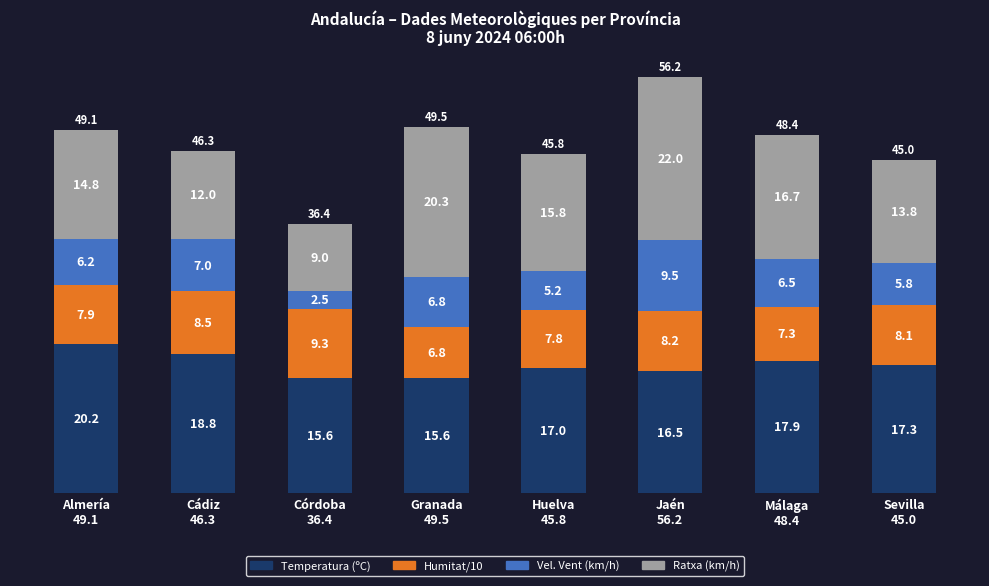

What is the difference between the maximum and minimum values in the Temperatura (ºC) series?

4.6